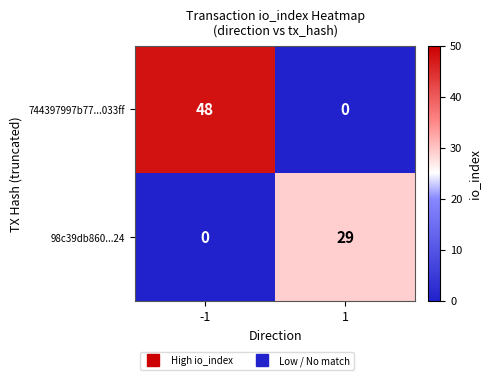

At how many categories does at least one series exceed 24?

2